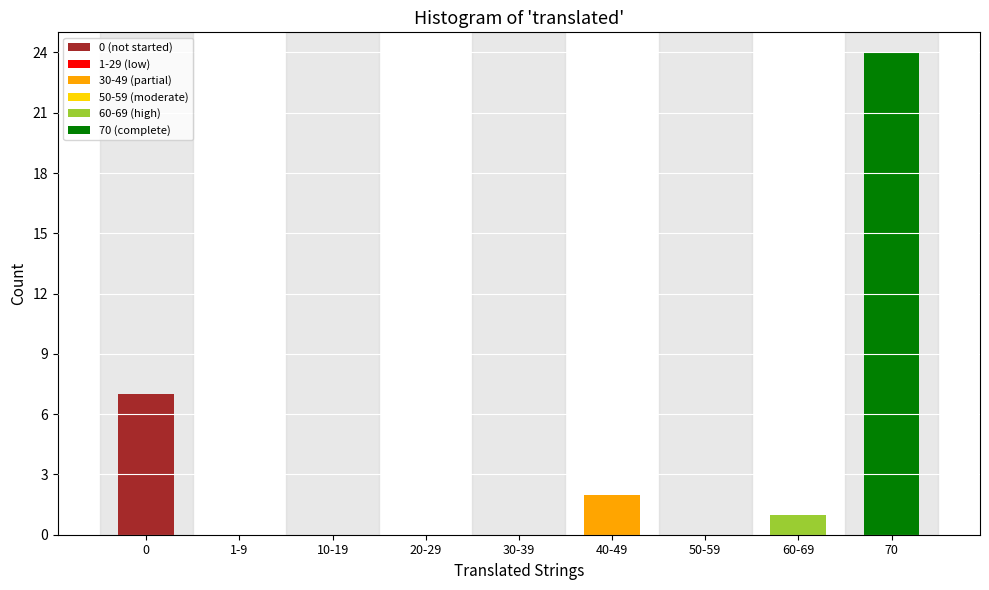

Reading left to right, transcribe all the data shown in this chart.

0=7	1-9=0	10-19=0	20-29=0	30-39=0	40-49=2	50-59=0	60-69=1	70=24